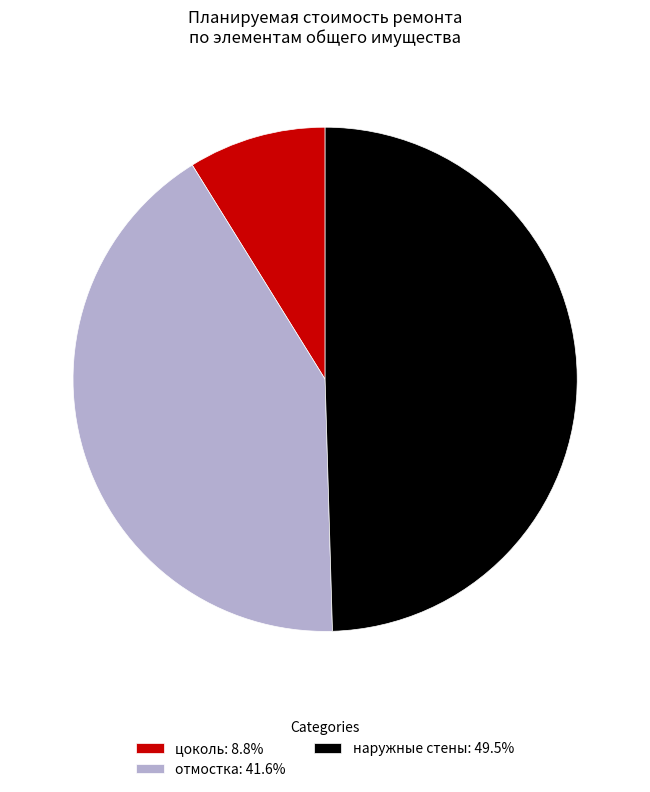

Do цоколь: 8.8% and наружные стены: 49.5% together represent more than half of the pie?

Yes